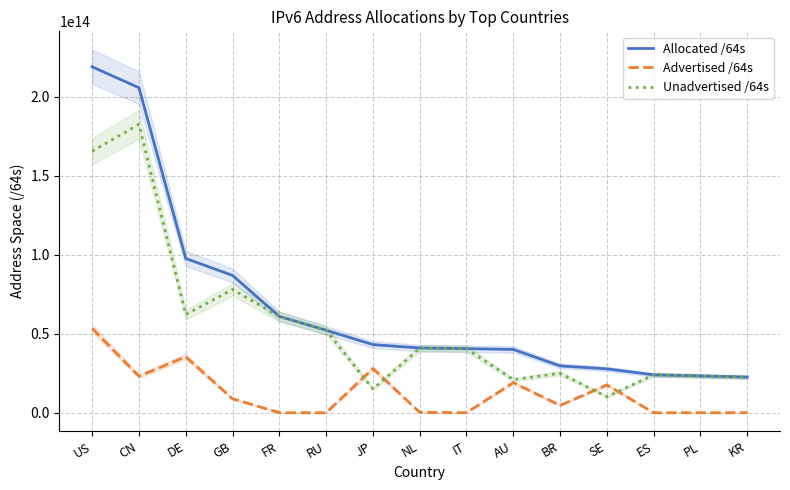

The Unadvertised /64s series shows 26071999589781 at FR. True or false?

False